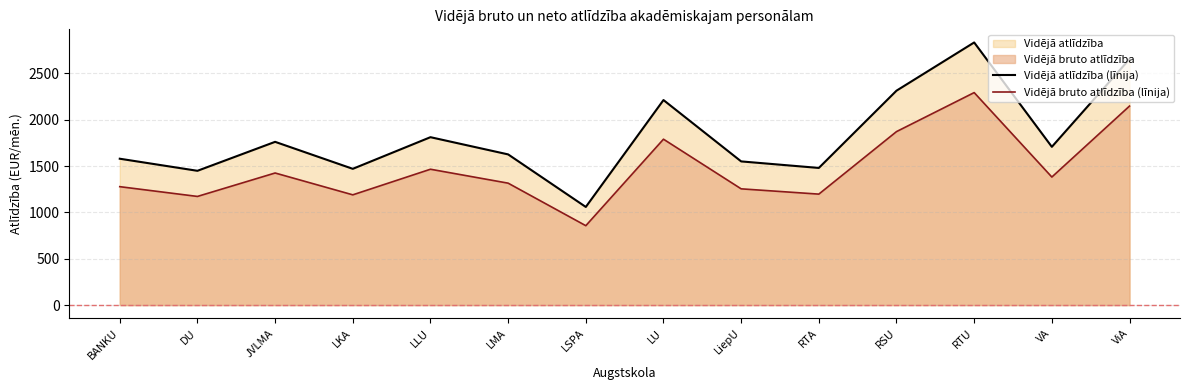

True or false: Vidējā atlīdzība (līnija) has more than 2 interior local peaks.

True